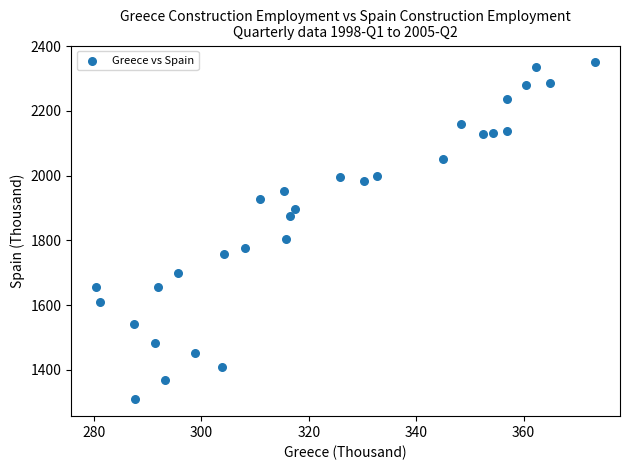

What Y value in the scatter plot is closest to 1829?

1803.4